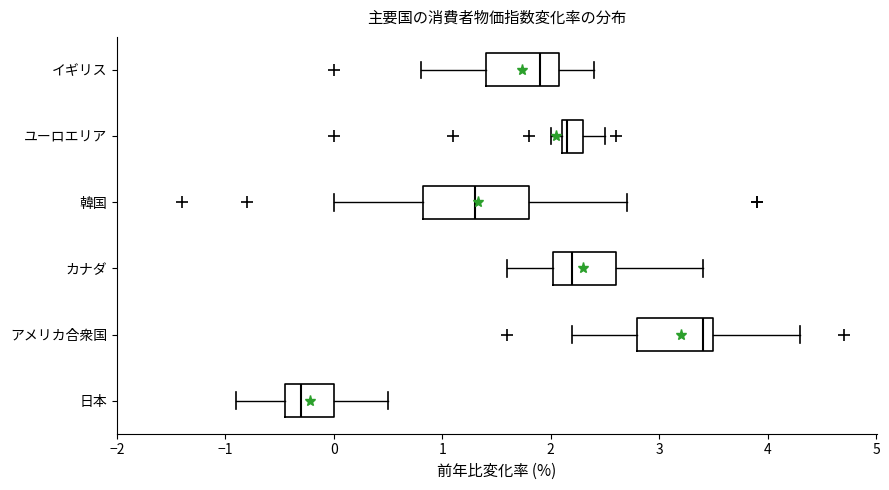

Where does the median line of the box for アメリカ合衆国 sit on the x-axis? The values are not printed on the chart, so give them approximately, as read against the axis.

3.4